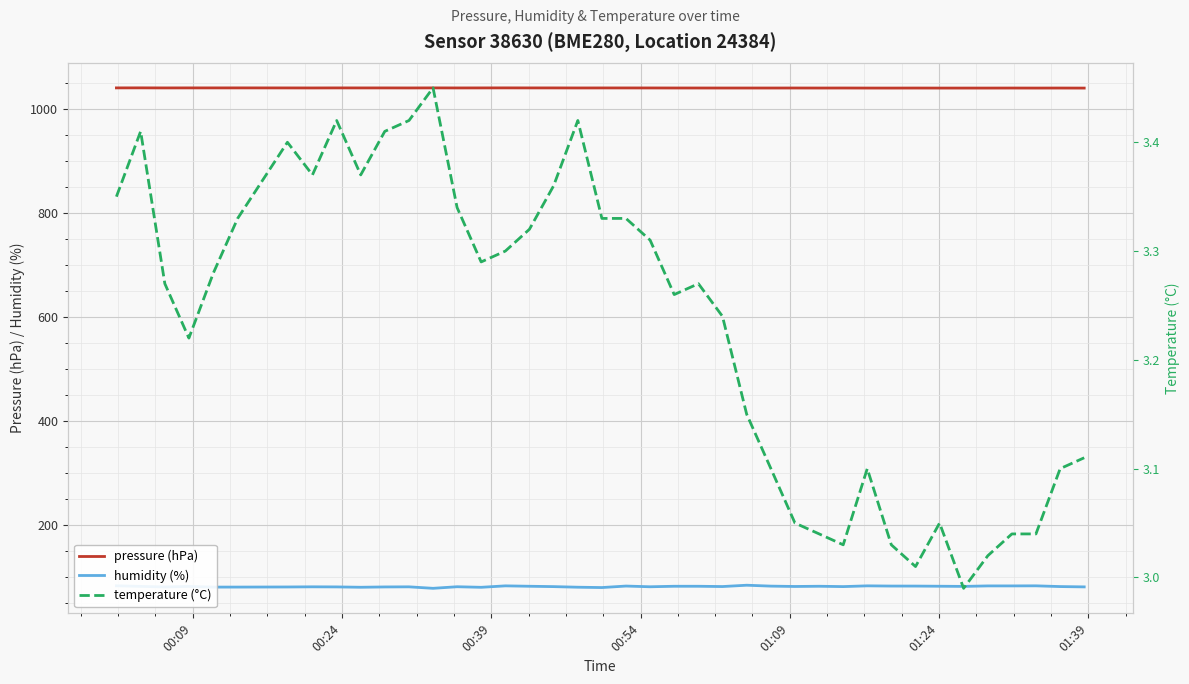

Which series has the largest total across all categories?

pressure (hPa)